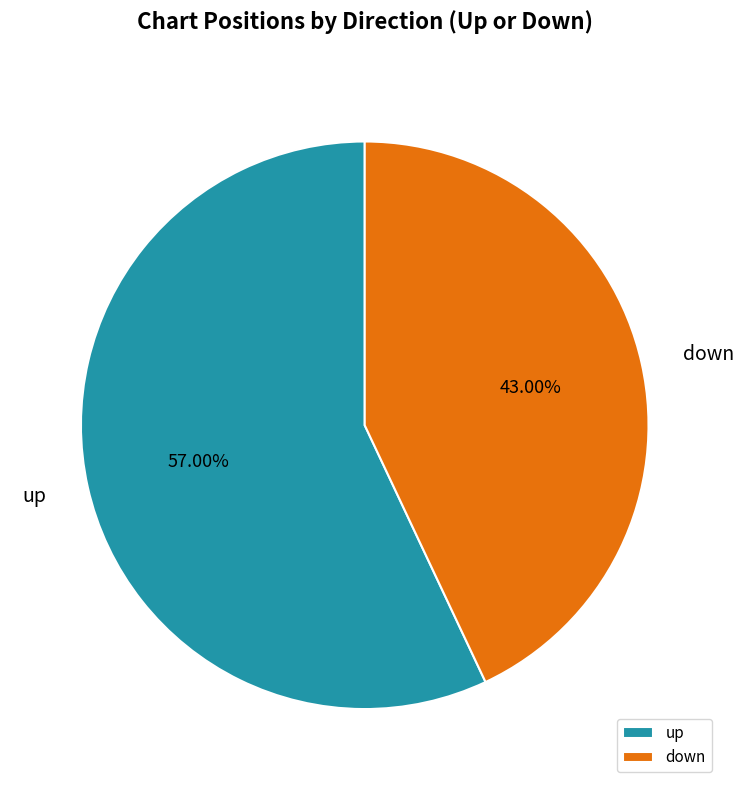

True or false: up accounts for 57% of the total.

True